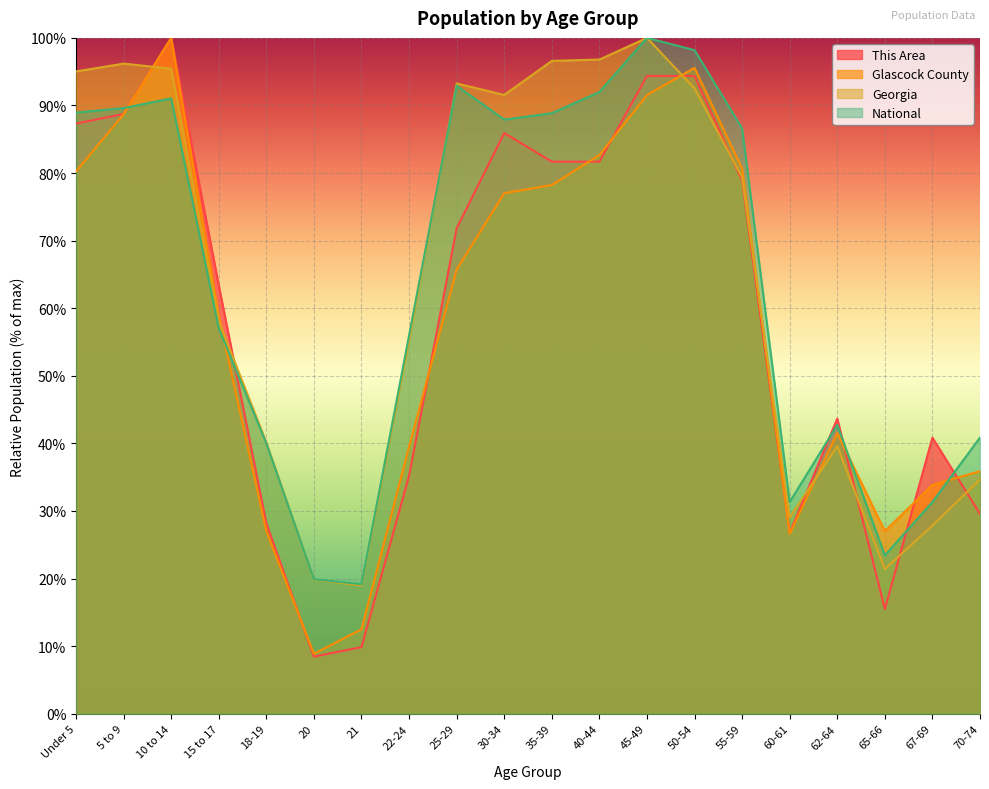

The value of This Area at 30-34 is 129.3. True or false?

False